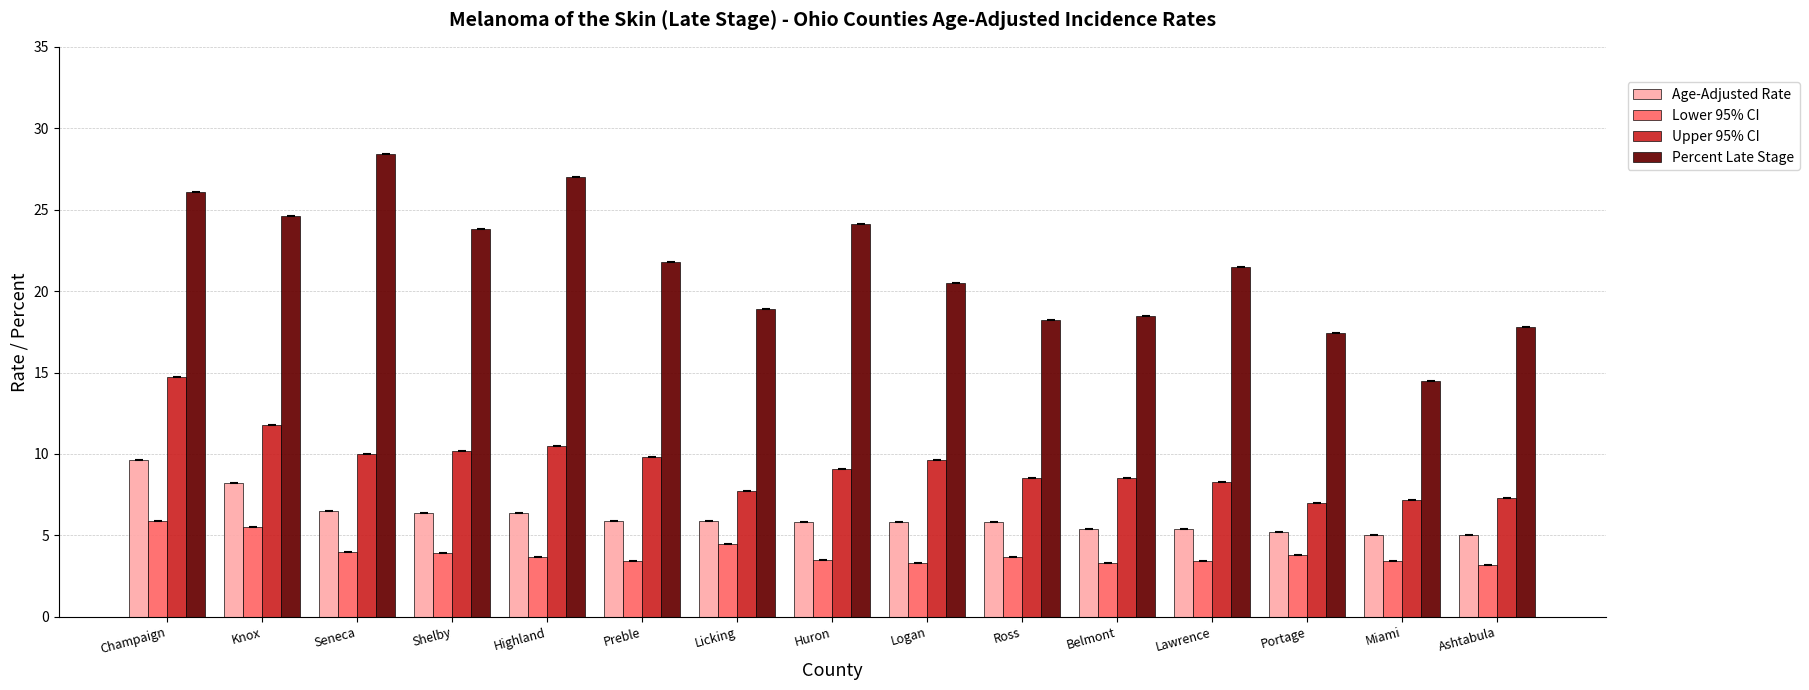

Count the number of data series in this chart.

4